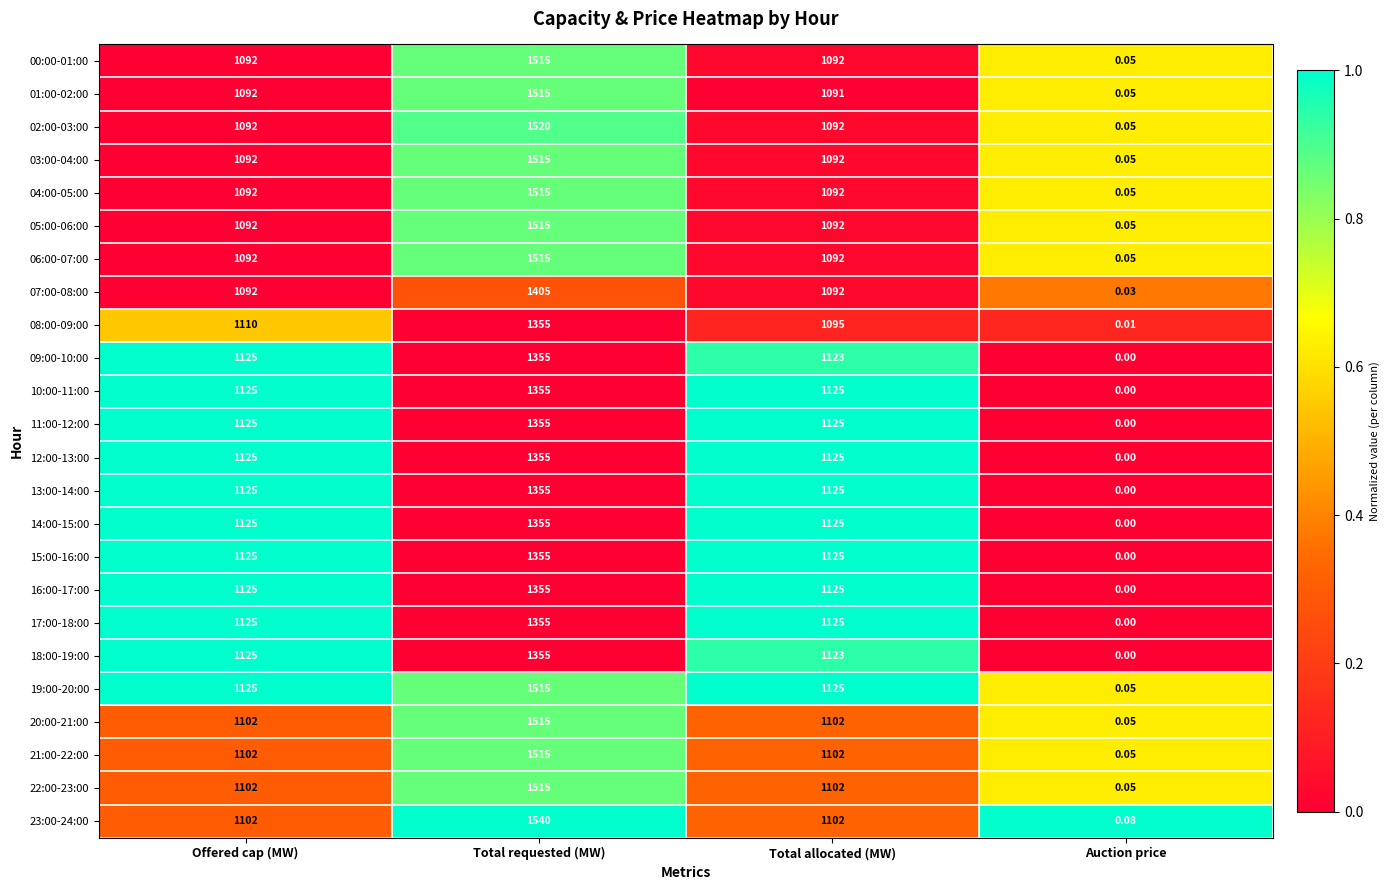

Where is 18:00-19:00 nearest to the value 677?

Total allocated (MW)